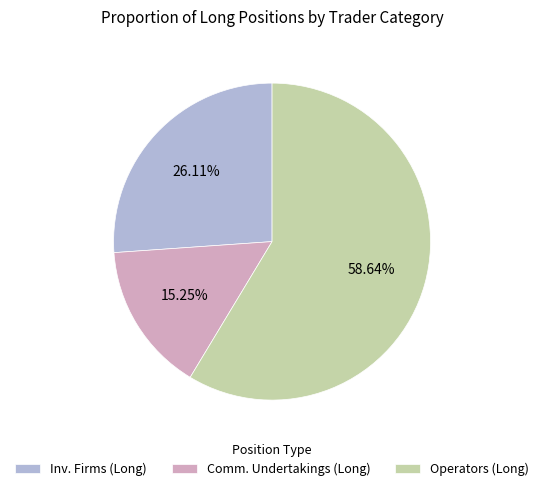

What is the largest slice in the pie chart?

Operators (Long)